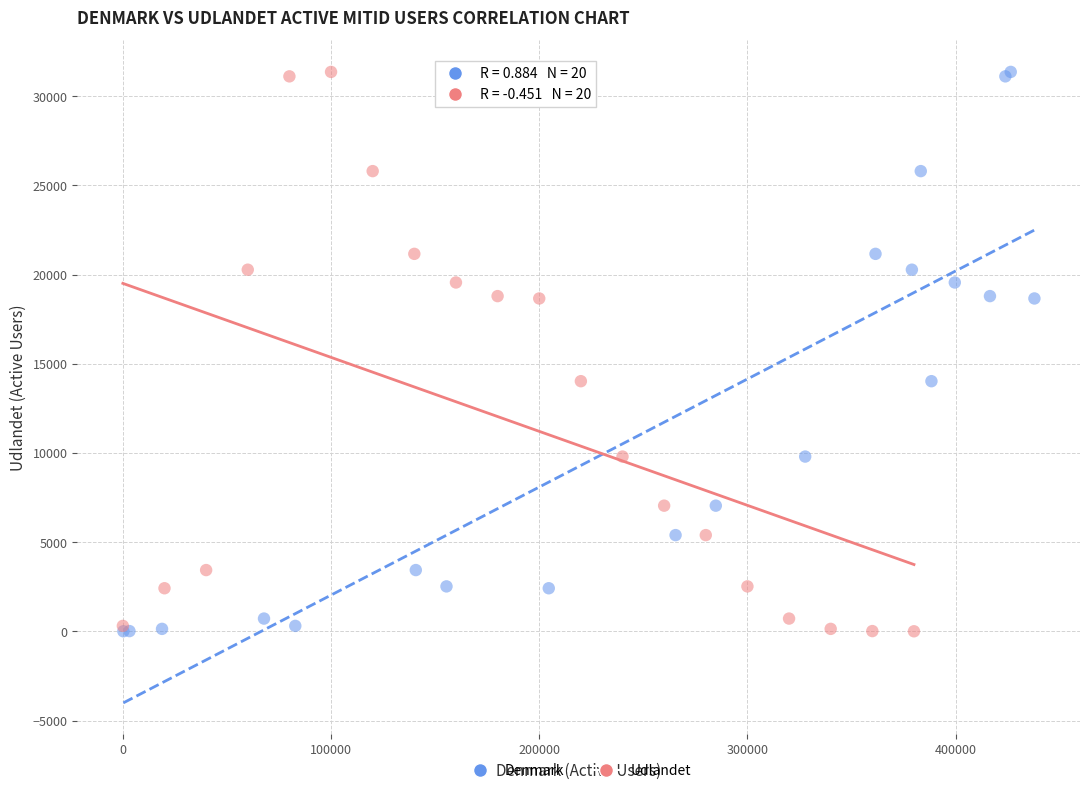

What are all the series names shown in the legend?

Denmark, Udlandet